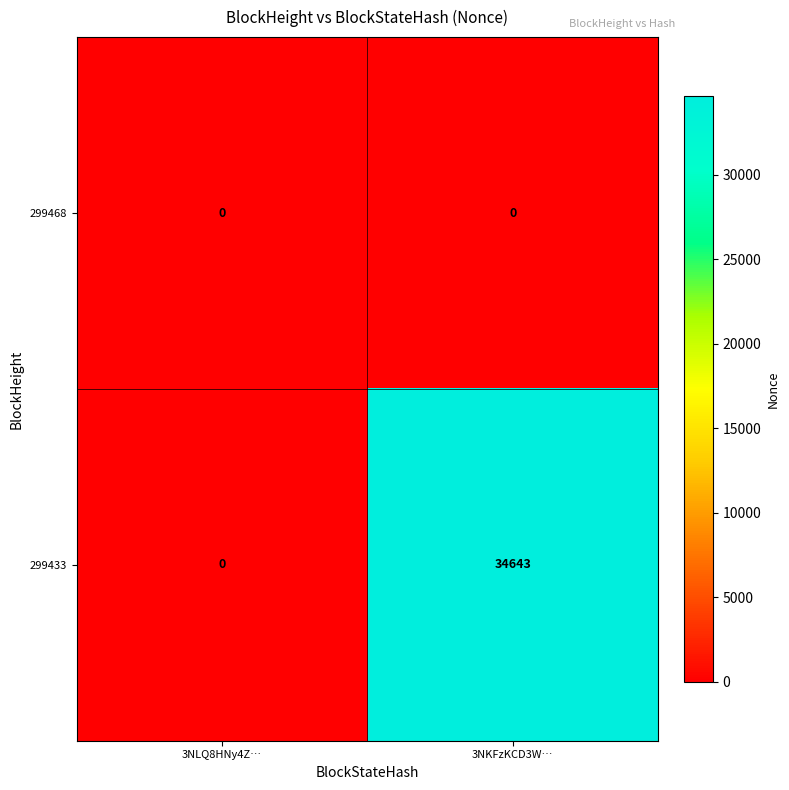

At which category is the sum across all series the highest?

3NKFzKCD3W…